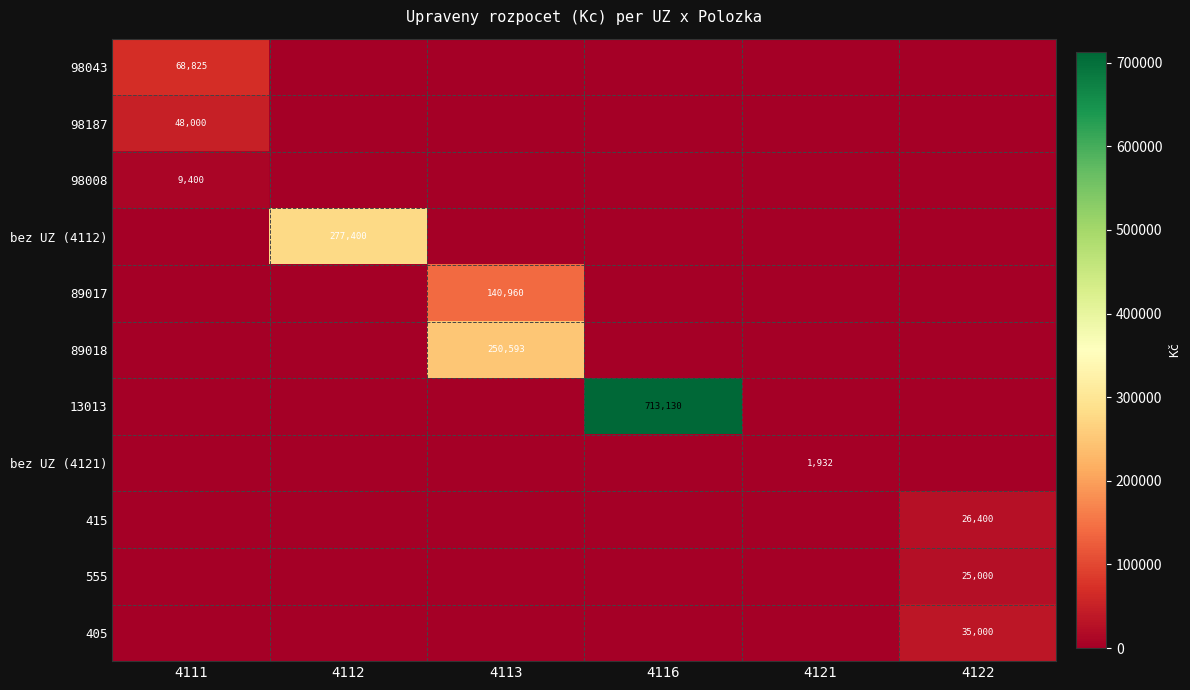

The value of 405 at 4116 is -23765.0. True or false?

False